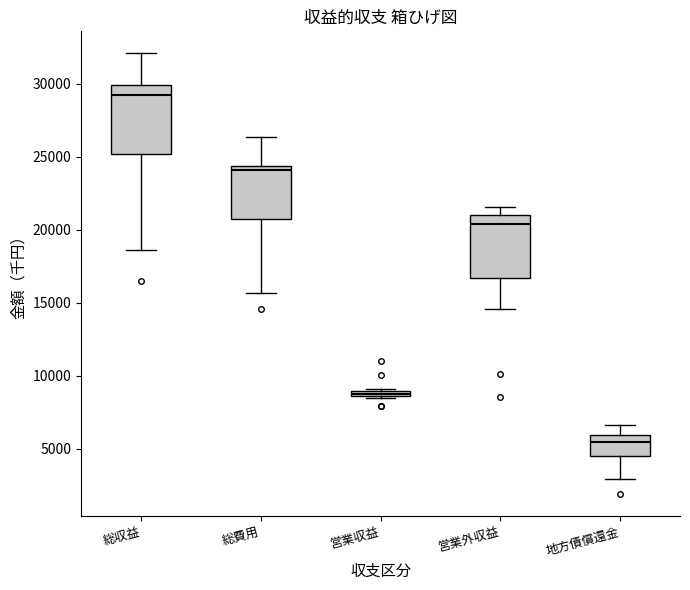

Which box has the highest median line?

総収益